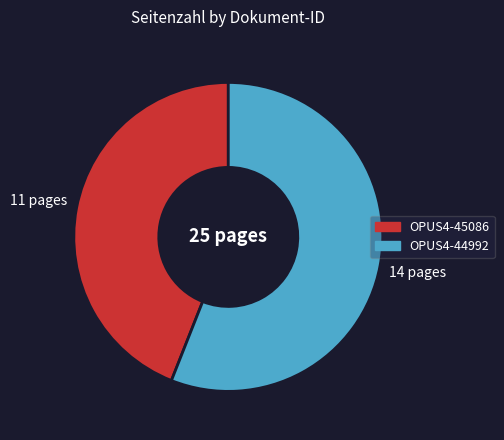

The OPUS4-45086 slice represents 44% of the pie. True or false?

True